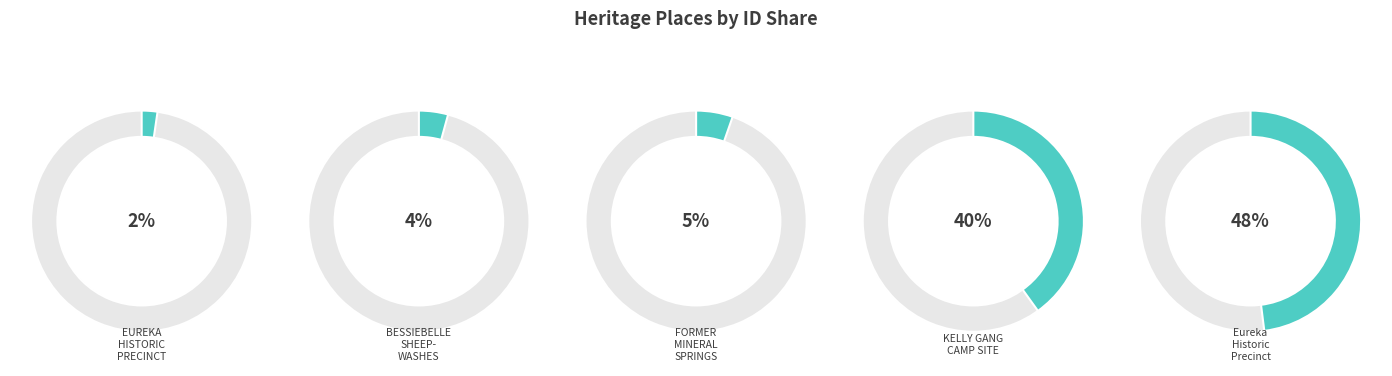

Which slice is the smallest?

EUREKA HISTORIC PRECINCT